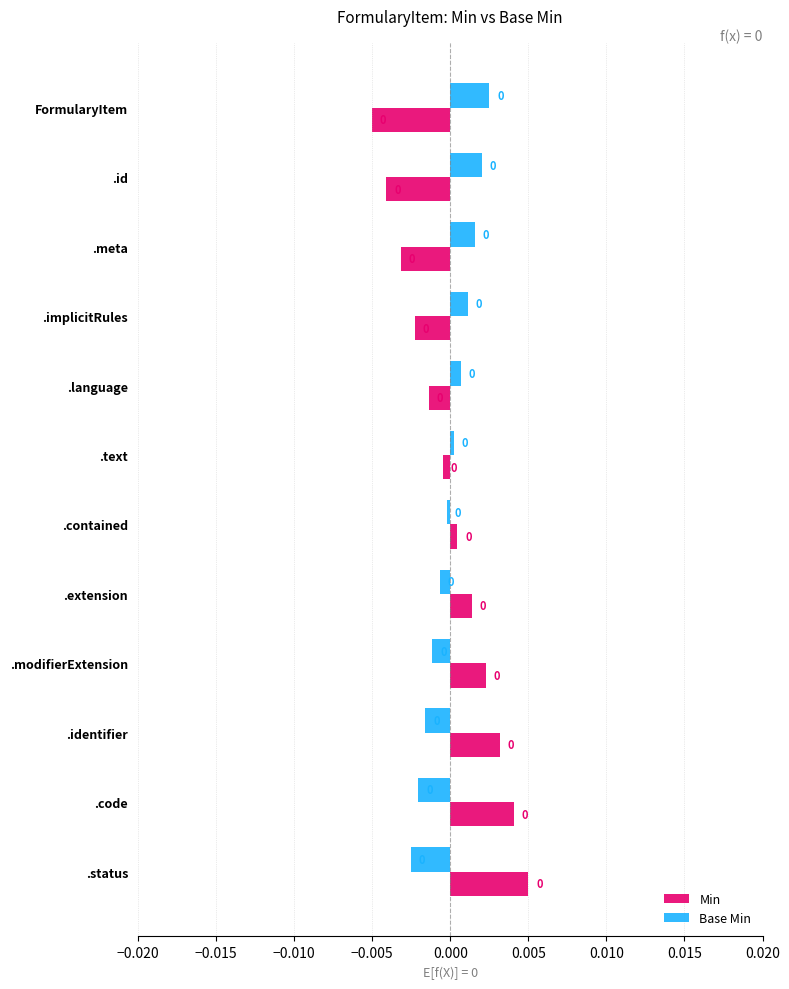

Rank the series by their average value, from lowest to highest.

Min, Base Min